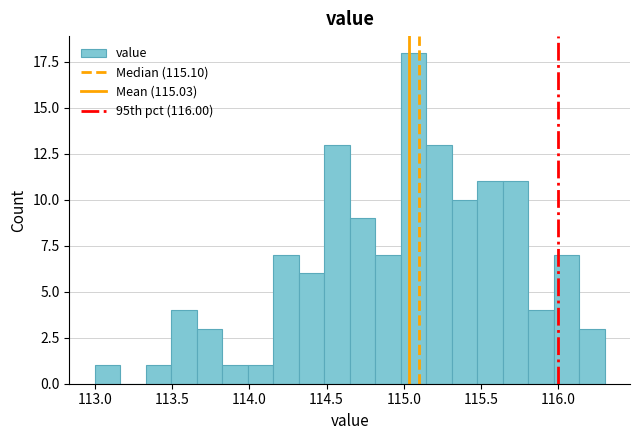

Around what value on the x-axis is the tallest bar? Give the approximate position of its centre, as read against the axis.

115.05